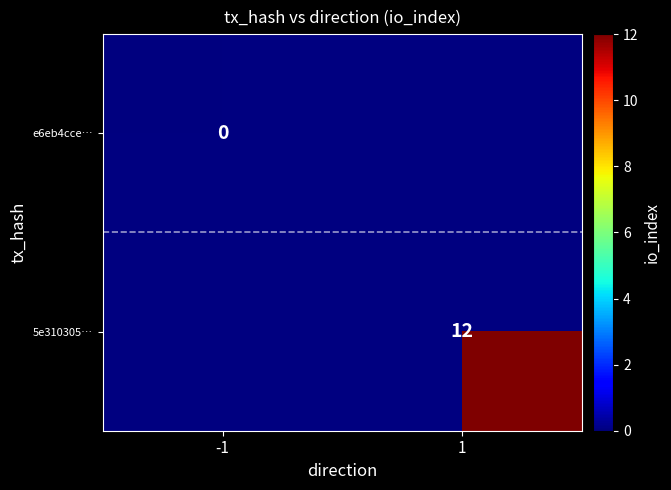

True or false: 5e310305… has a value of 3 at 1.

False